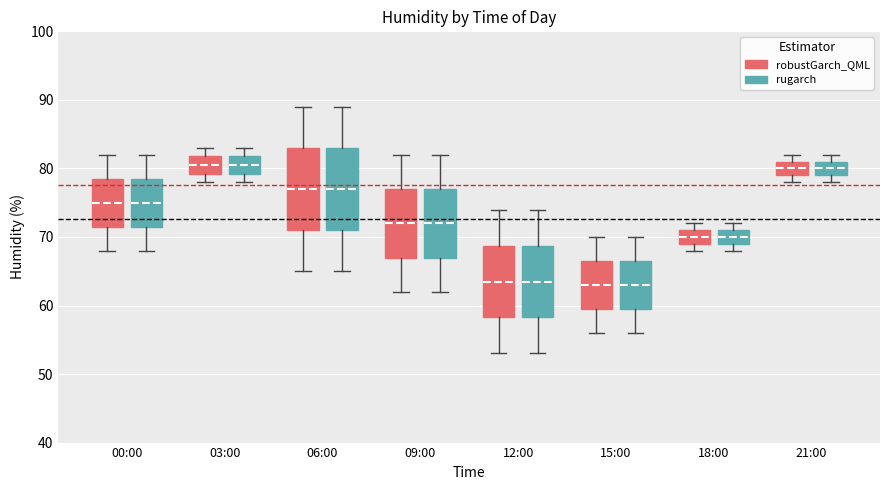

Where is the upper edge of the box for 12:00 (rugarch) on the y-axis? The values are not printed on the chart, so give them approximately, as read against the axis.

69